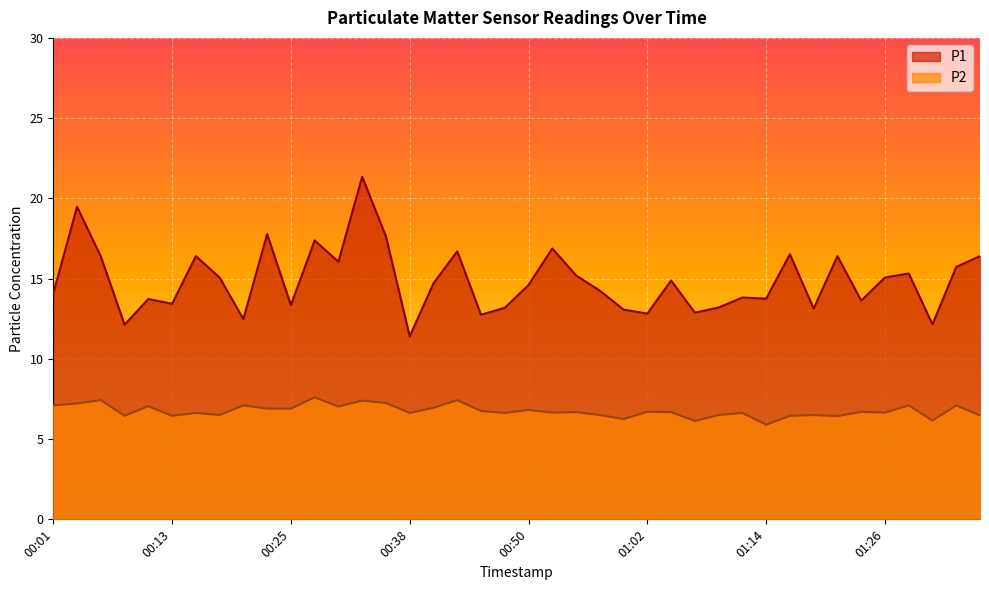

What is the difference between the highest and lowest values at 00:50?

7.8